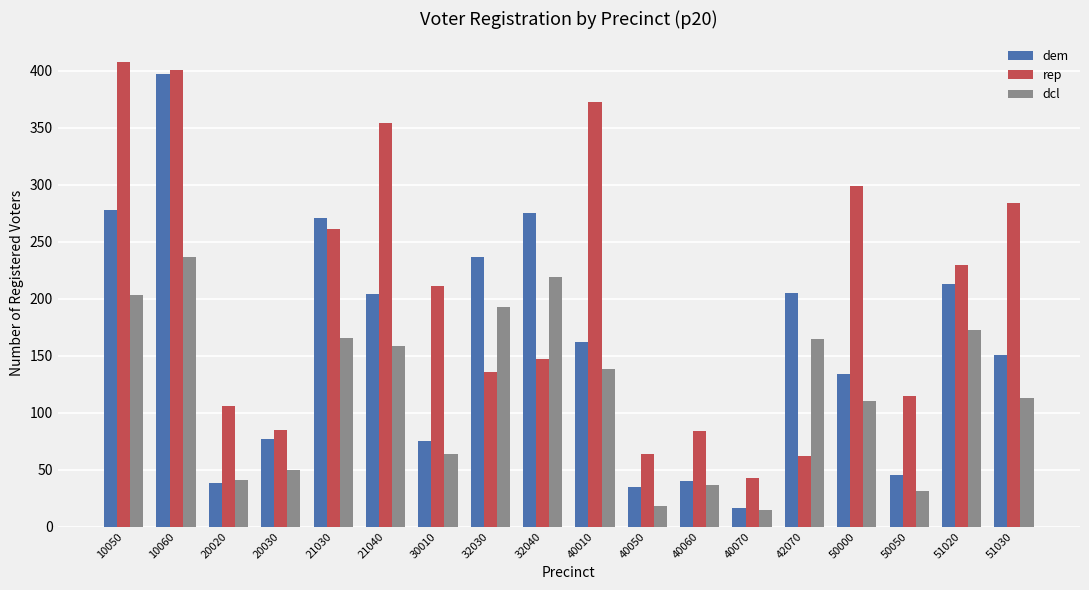

Is it true that dem equals 40 at 40060?

True